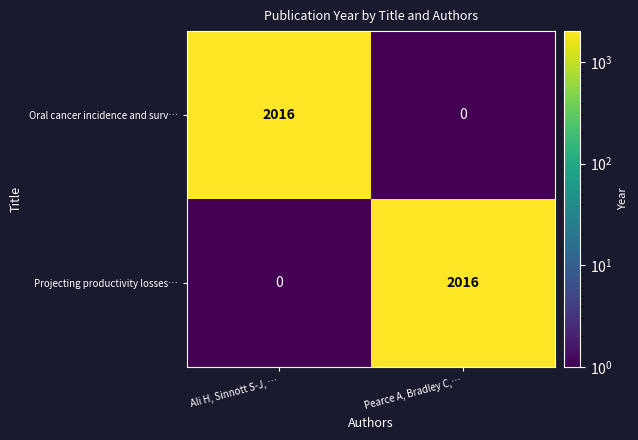

The Projecting productivity losses… series shows 1079 at Pearce A, Bradley C,…. True or false?

False